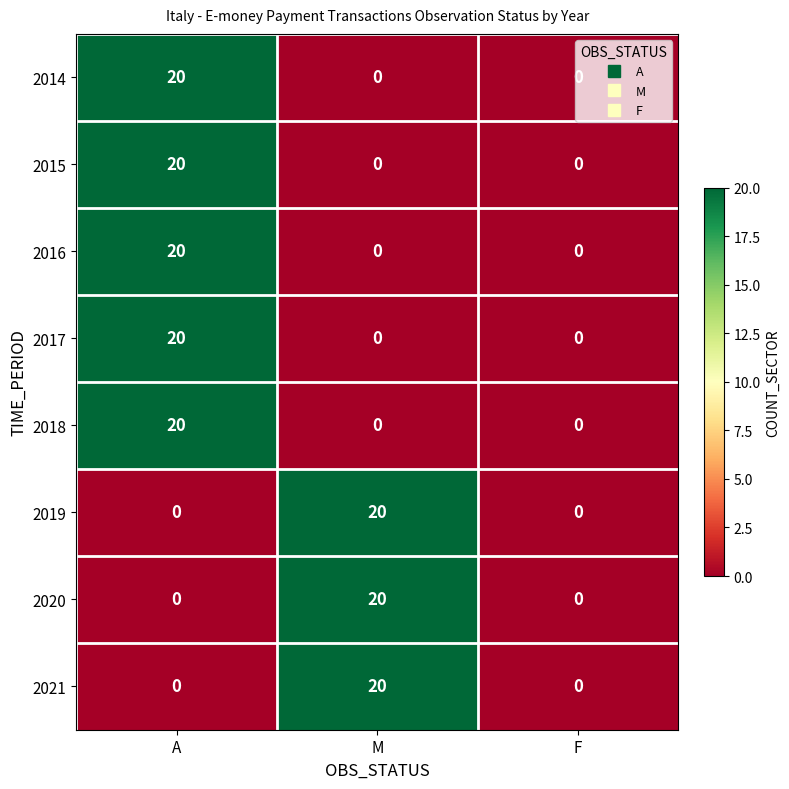

The 2015 series shows 0 at M. True or false?

True